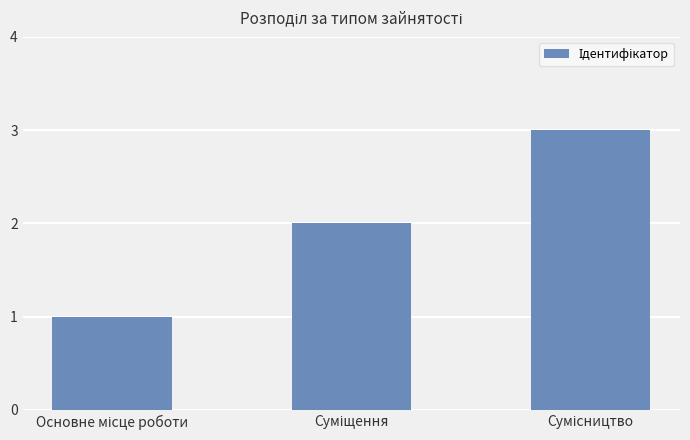

How many categories are shown in the chart?

3